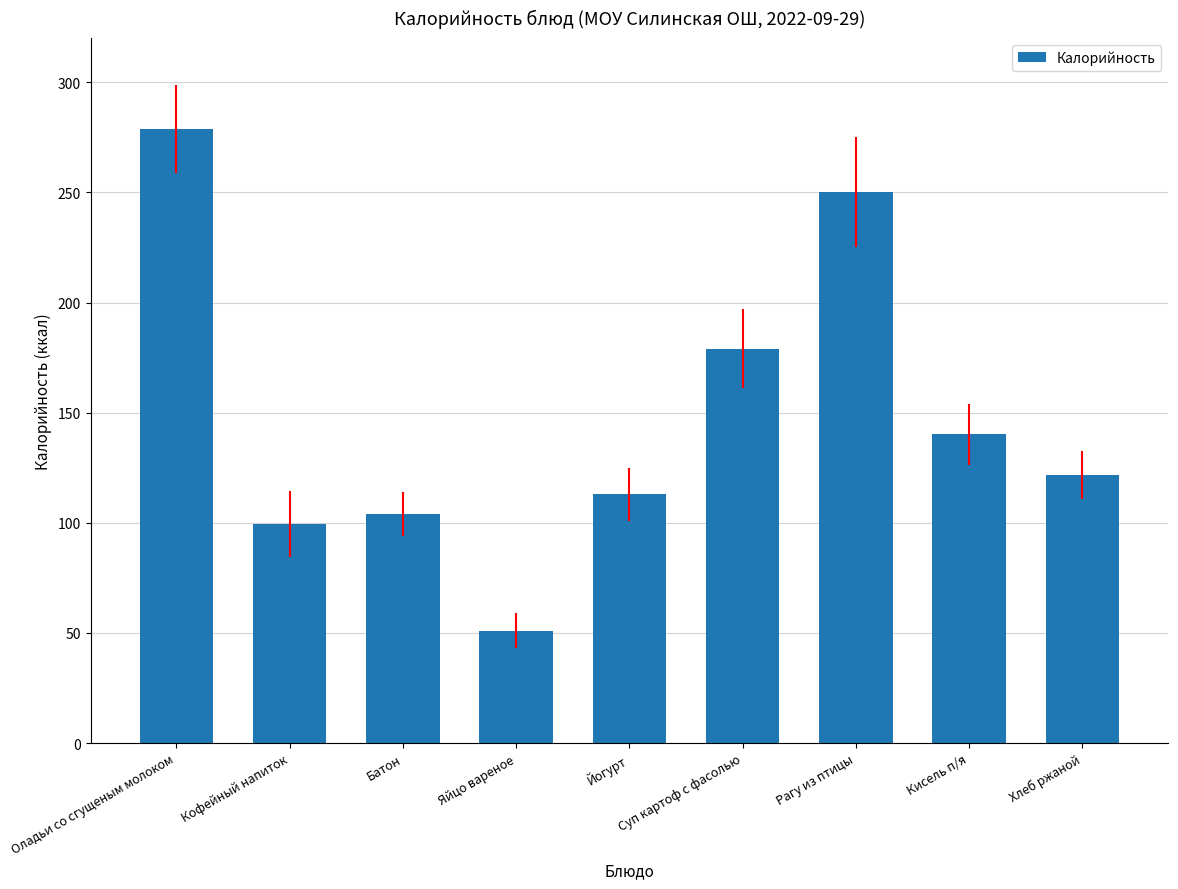

Read the value at Оладьи со сгущеным молоком.

278.6